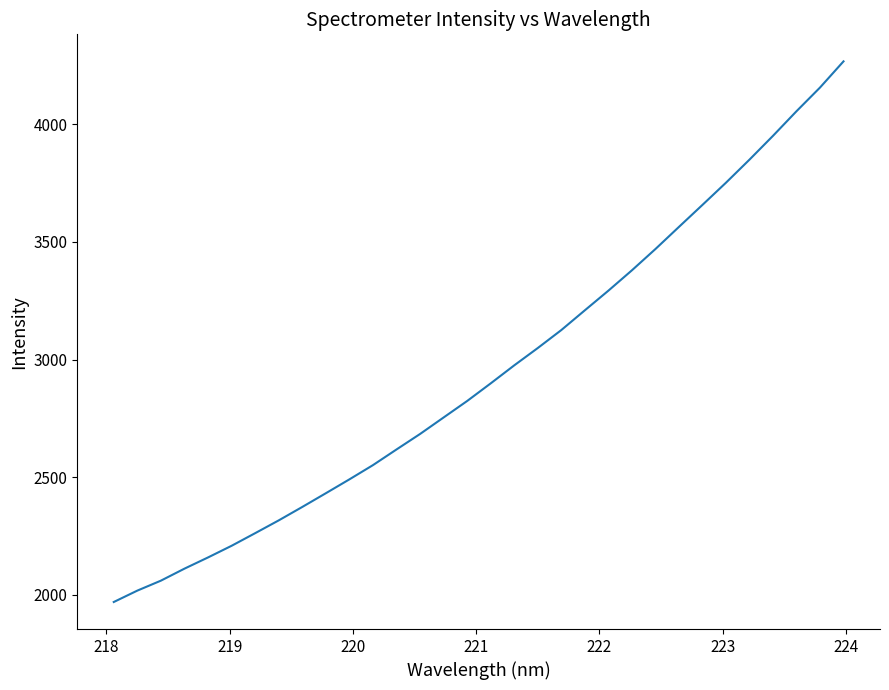

What is the difference between the maximum and minimum values?

2298.4